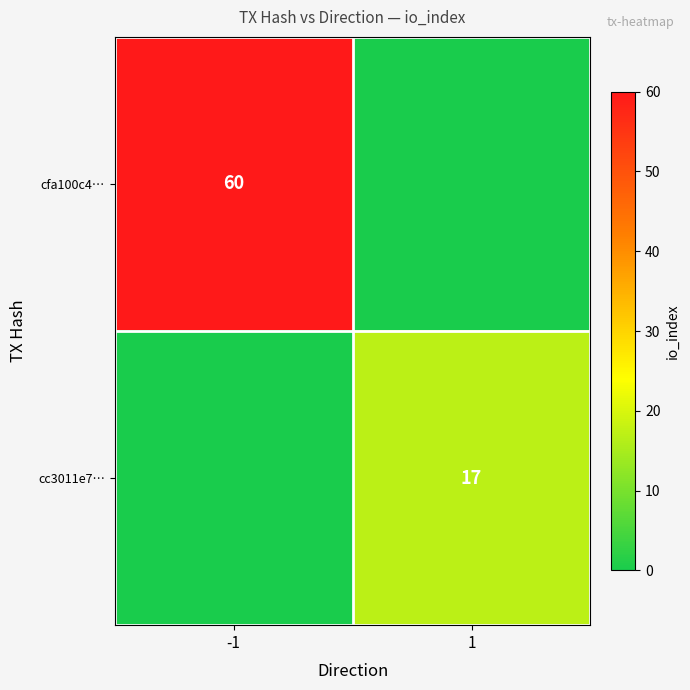

Is the value of cfa100c4… at -1 greater than the value of cc3011e7… at 1?

Yes